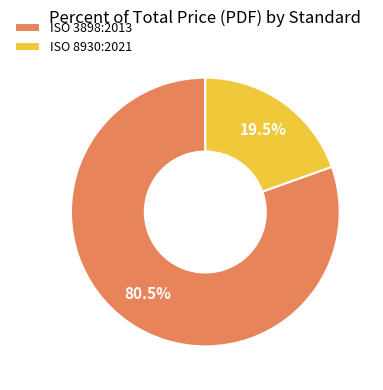

Which slice is the smallest?

ISO 8930:2021